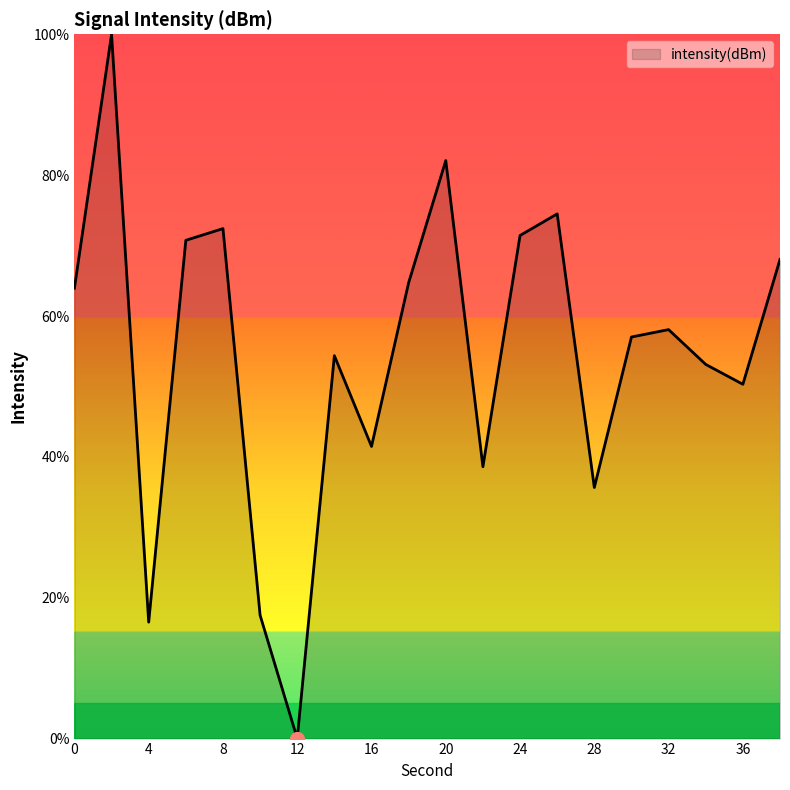

What is the difference between the maximum and minimum values?

100.0